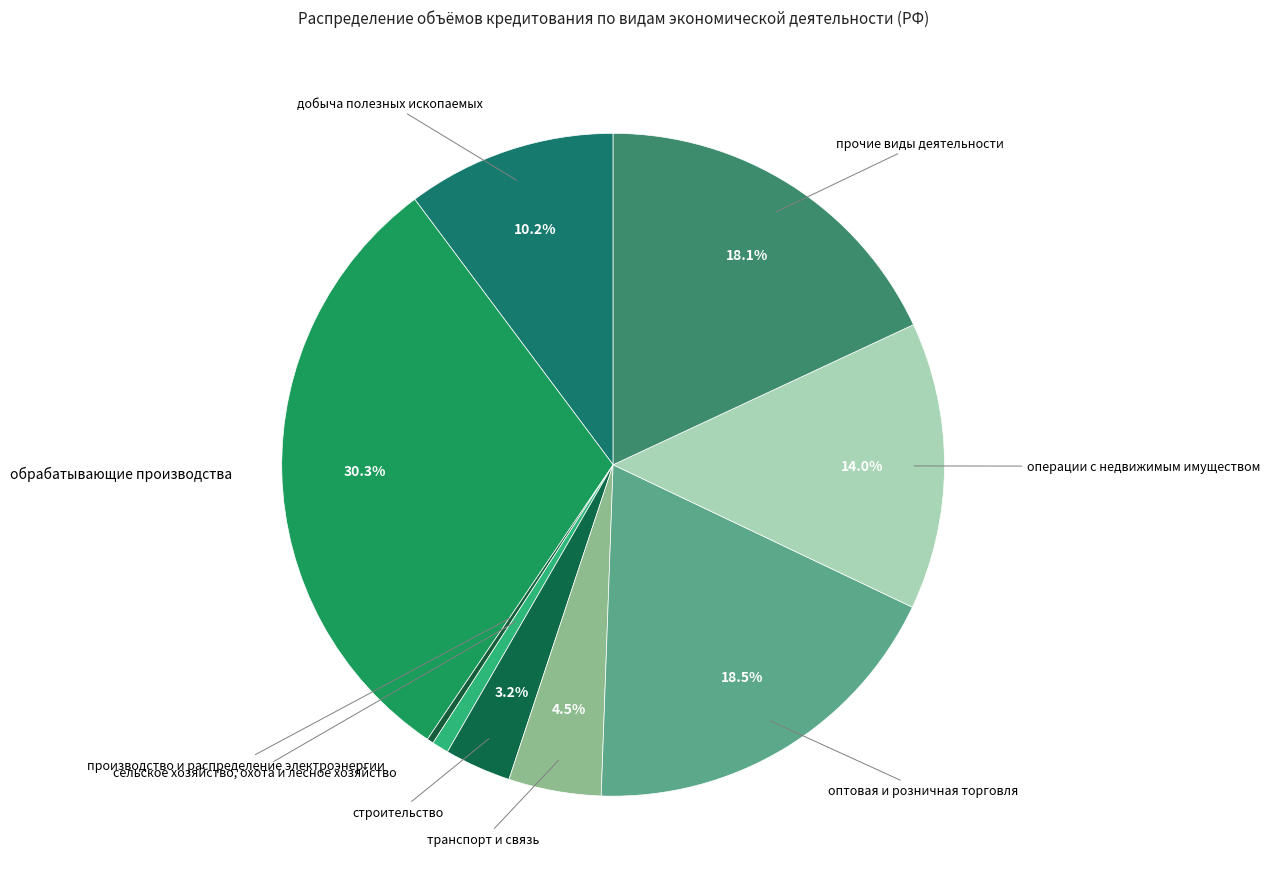

The добыча полезных ископаемых slice represents 10% of the pie. True or false?

True